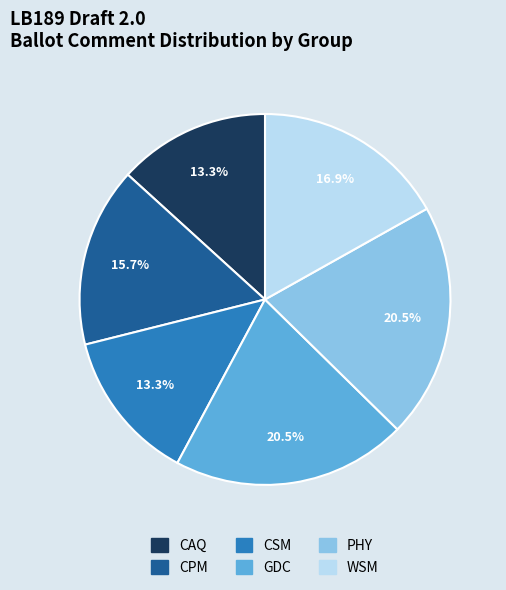

True or false: CPM accounts for 22% of the total.

False